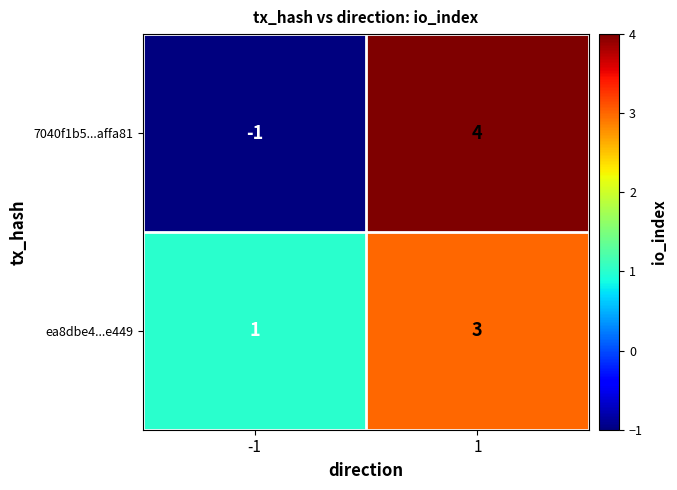

What is the sum of all 7040f1b5...affa81 values?

3